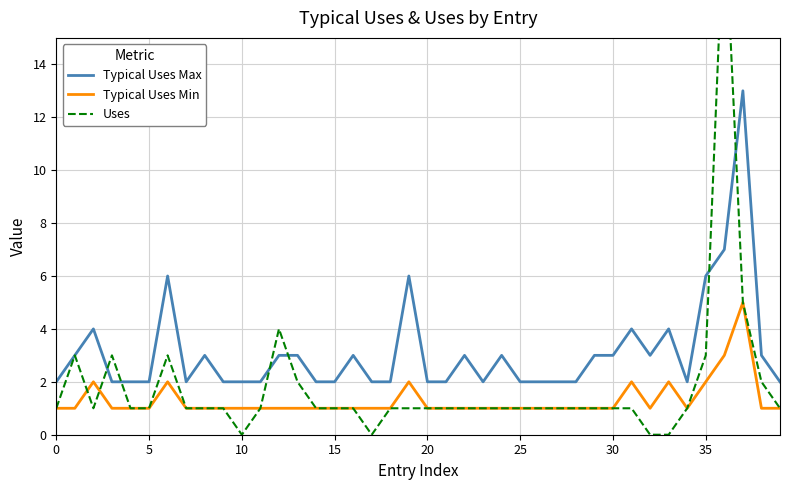

Reading right to left, extract all data points from this chart.

Typical Uses Max: 2	3	13	7	6	2	4	3	4	3	3	2	2	2	2	3	2	3	2	2	6	2	2	3	2	2	3	3	2	2	2	3	2	6	2	2	2	4	3	2
Typical Uses Min: 1	1	5	3	2	1	2	1	2	1	1	1	1	1	1	1	1	1	1	1	2	1	1	1	1	1	1	1	1	1	1	1	1	2	1	1	1	2	1	1
Uses: 1	2	5	20	3	1	0	0	1	1	1	1	1	1	1	1	1	1	1	1	1	1	0	1	1	1	2	4	1	0	1	1	1	3	1	1	3	1	3	1